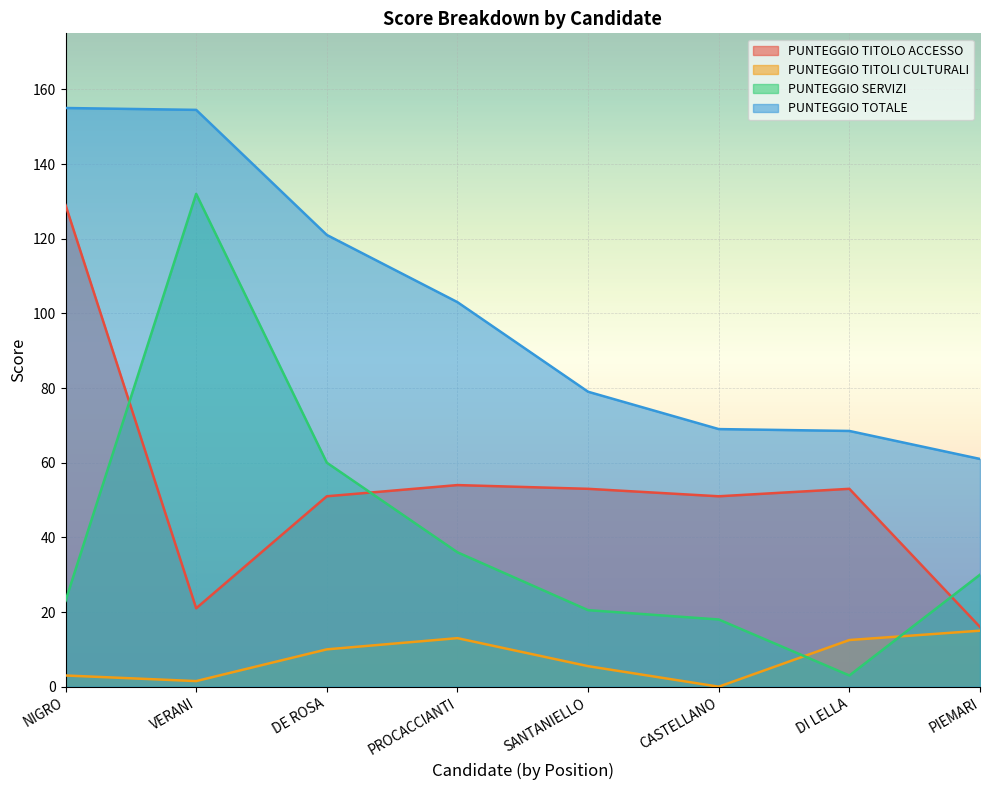

What is the greatest value displayed?

155.0